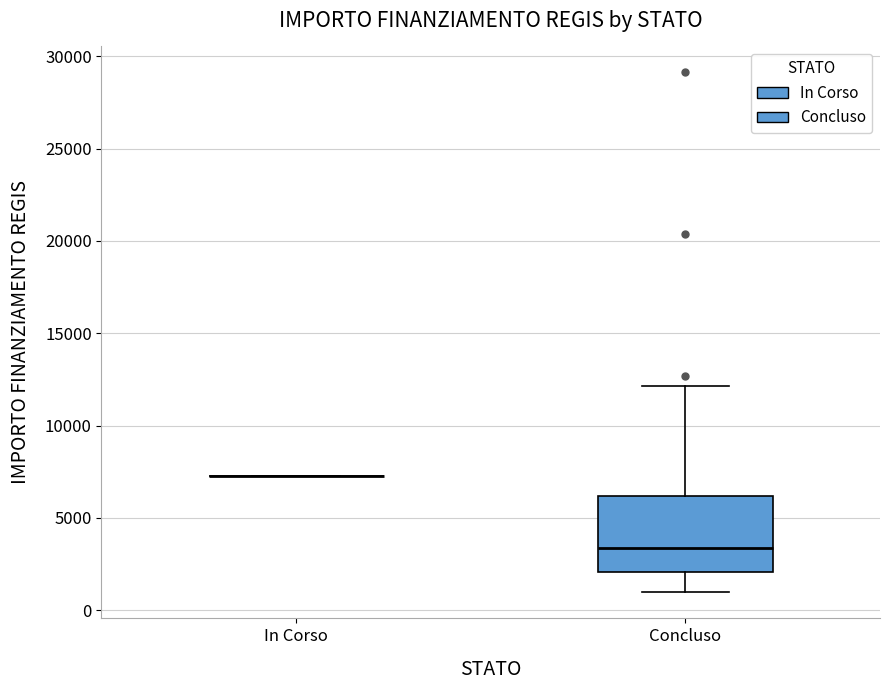

Reading left to right, read every box against the y-axis: the position of its median line, the range the box covers, and the ends of its whiskers. The values are not printed on the chart, so give them approximately, as read against the axis.

In Corso: box collapsed to a line at 7500, whiskers 7500 to 7500
Concluso: median 3500, box 2000 to 6000, whiskers 1000 to 12000